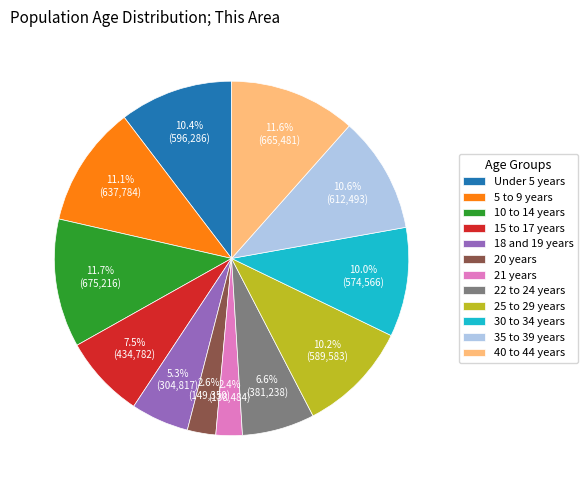

How many slices are in this pie chart?

12